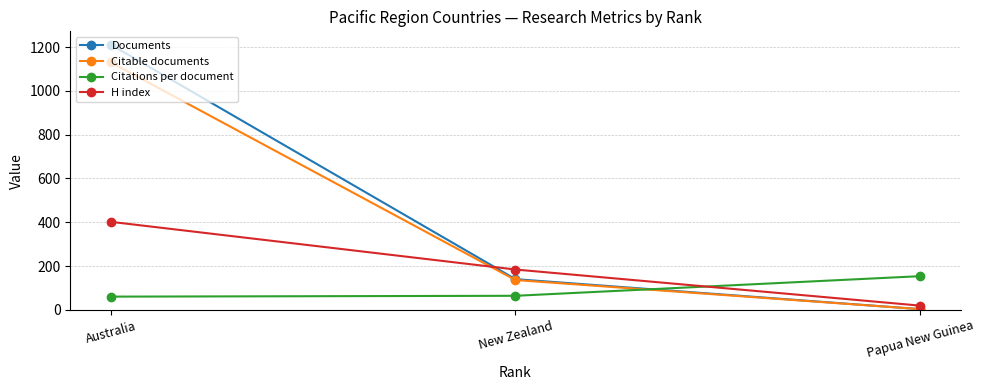

True or false: H index has a value of 19.0 at Papua New Guinea.

True